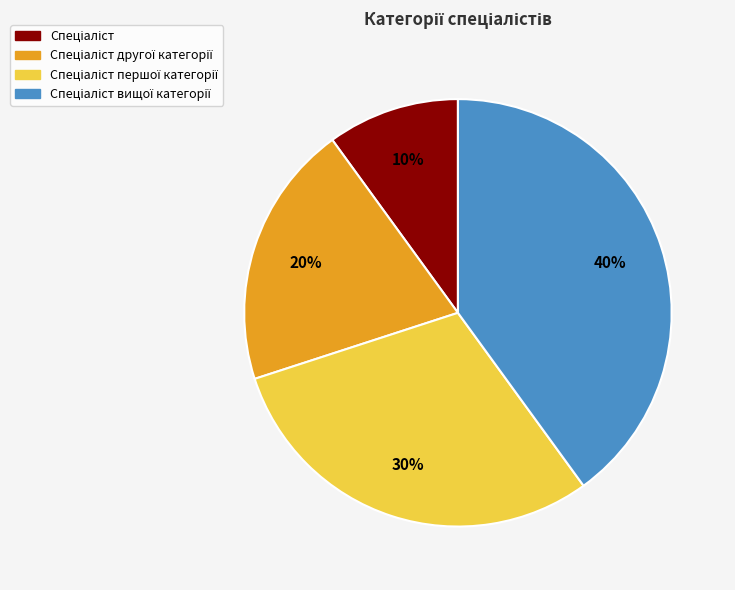

Is there a majority slice in this chart?

No